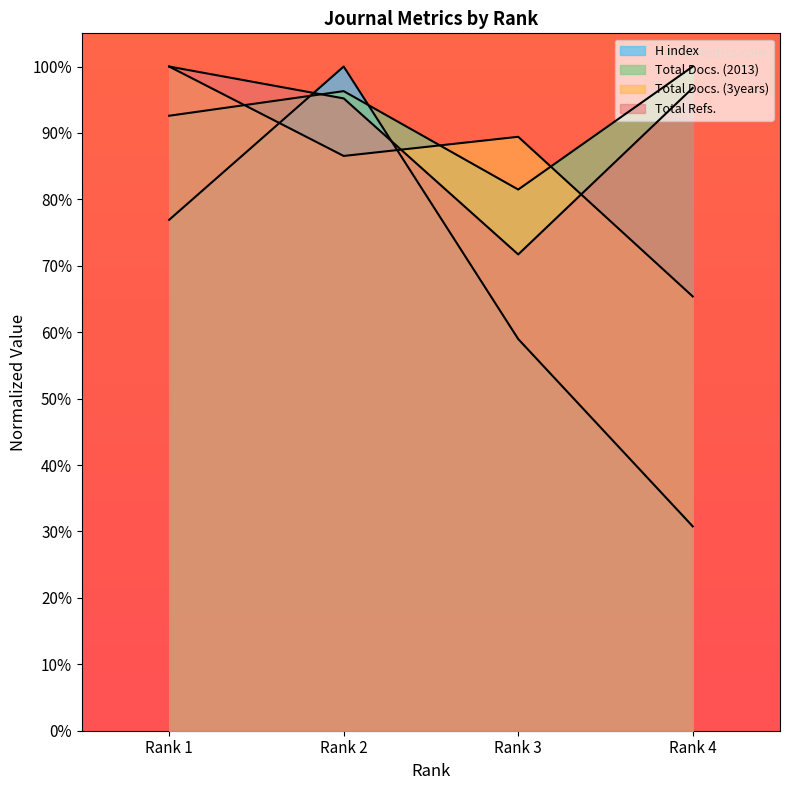

How many values in the H index series exceed 76?

2